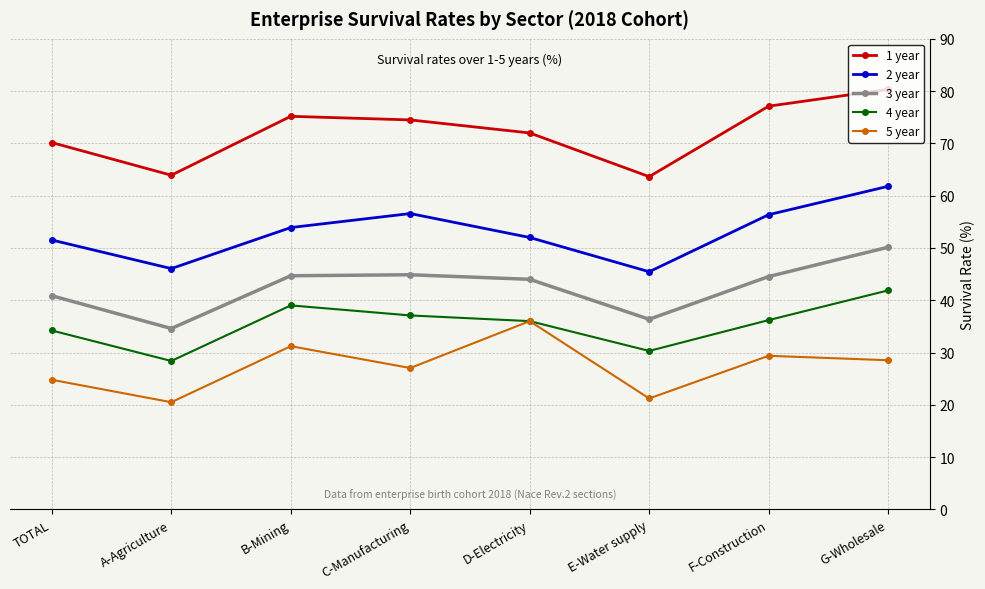

The value of 1 year at B-Mining is 75.2. True or false?

True